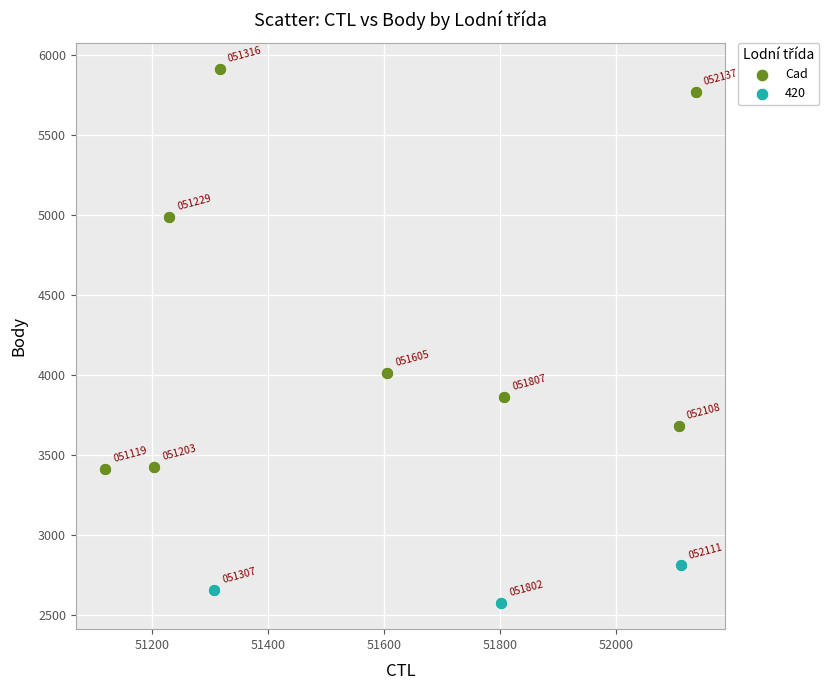

Which series contains the lowest Y value?

420